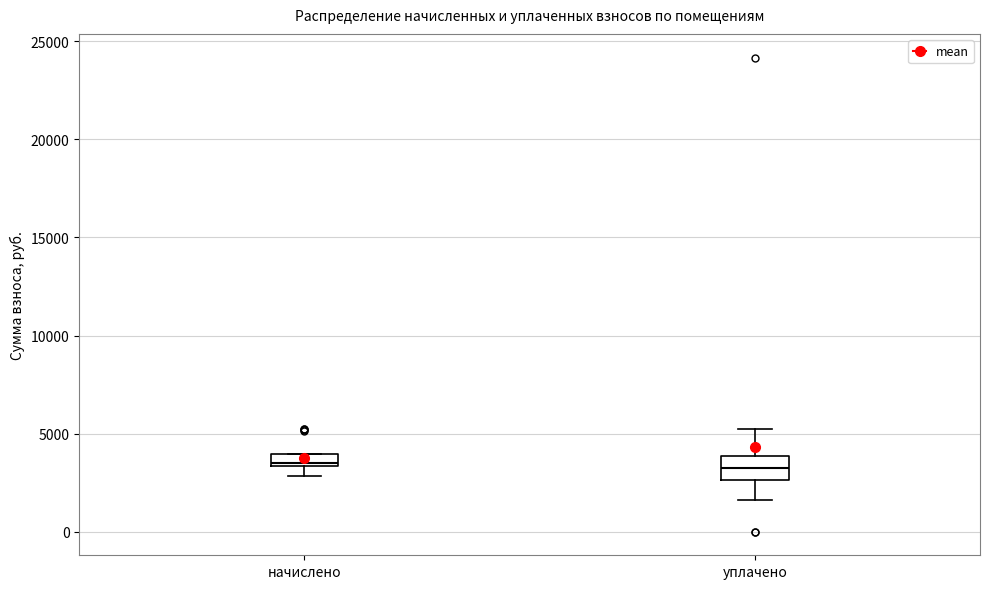

Where is the upper edge of the box for уплачено on the y-axis? The values are not printed on the chart, so give them approximately, as read against the axis.

4000